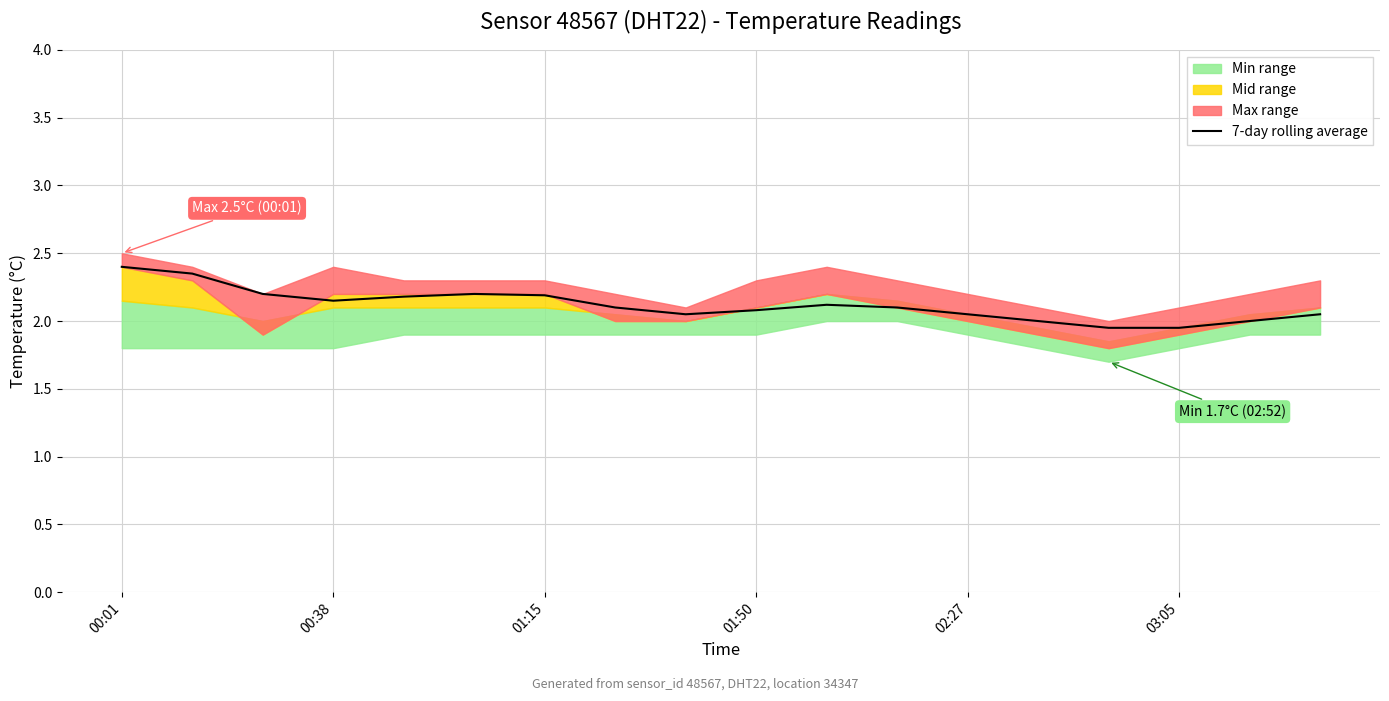

What is the approximate value at 00:38?

2.4